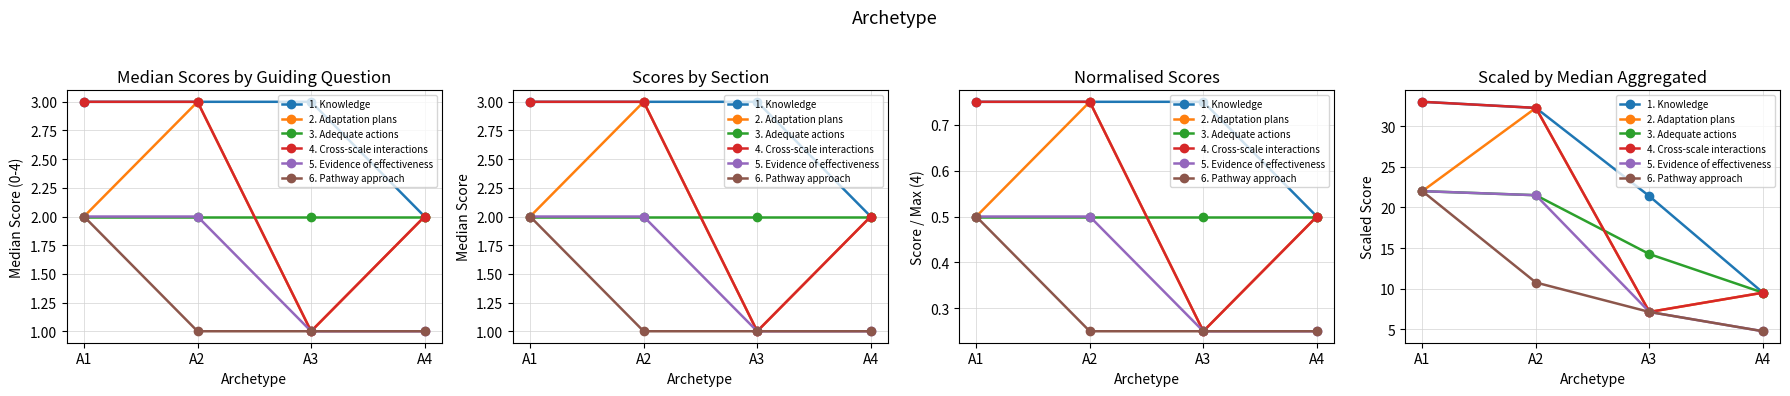

Which category has the lowest value in the 3. Adequate actions series?

A4